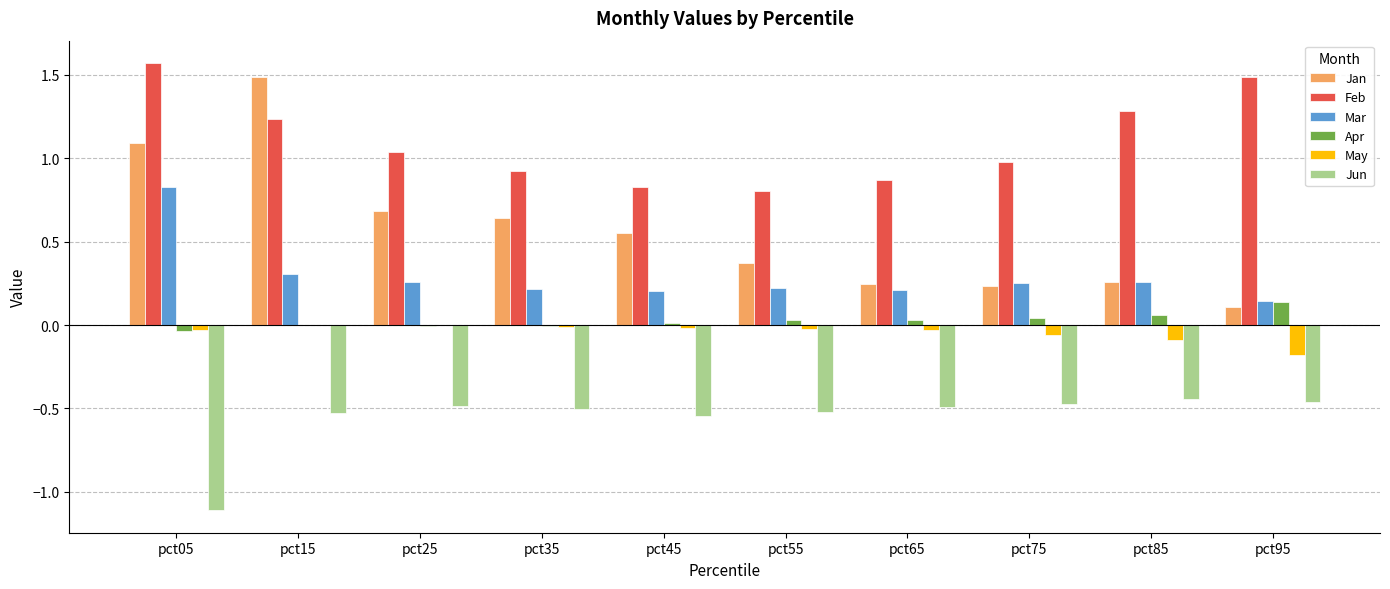

Which series has the largest total across all categories?

Feb